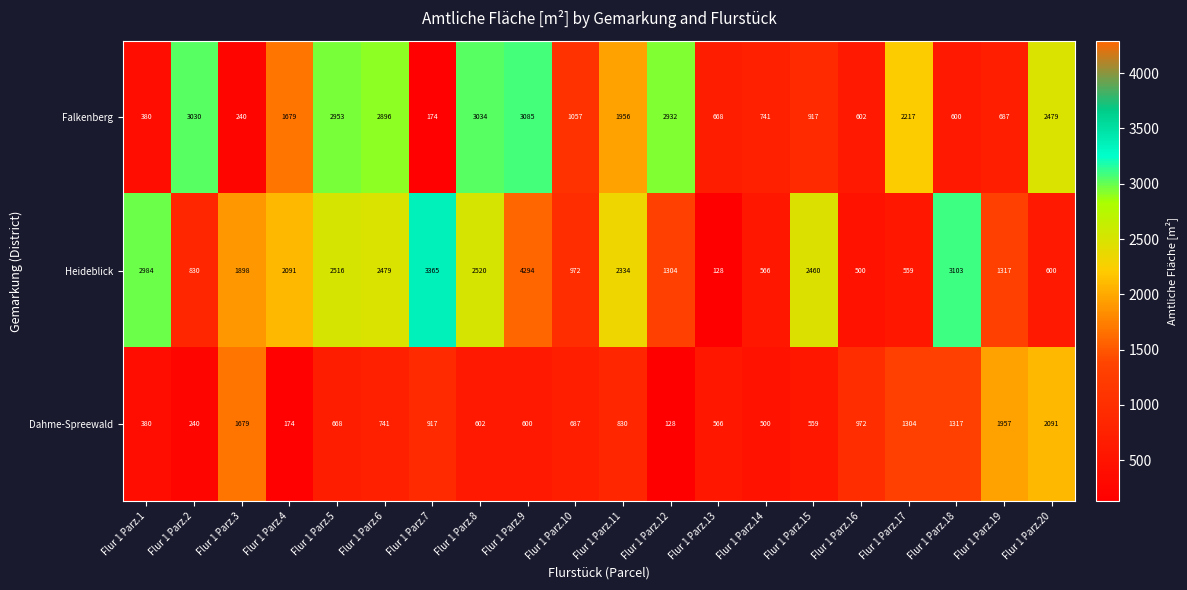

At Flur 1 Parz.5, list the series in order from largest to smallest.

Falkenberg, Heideblick, Dahme-Spreewald